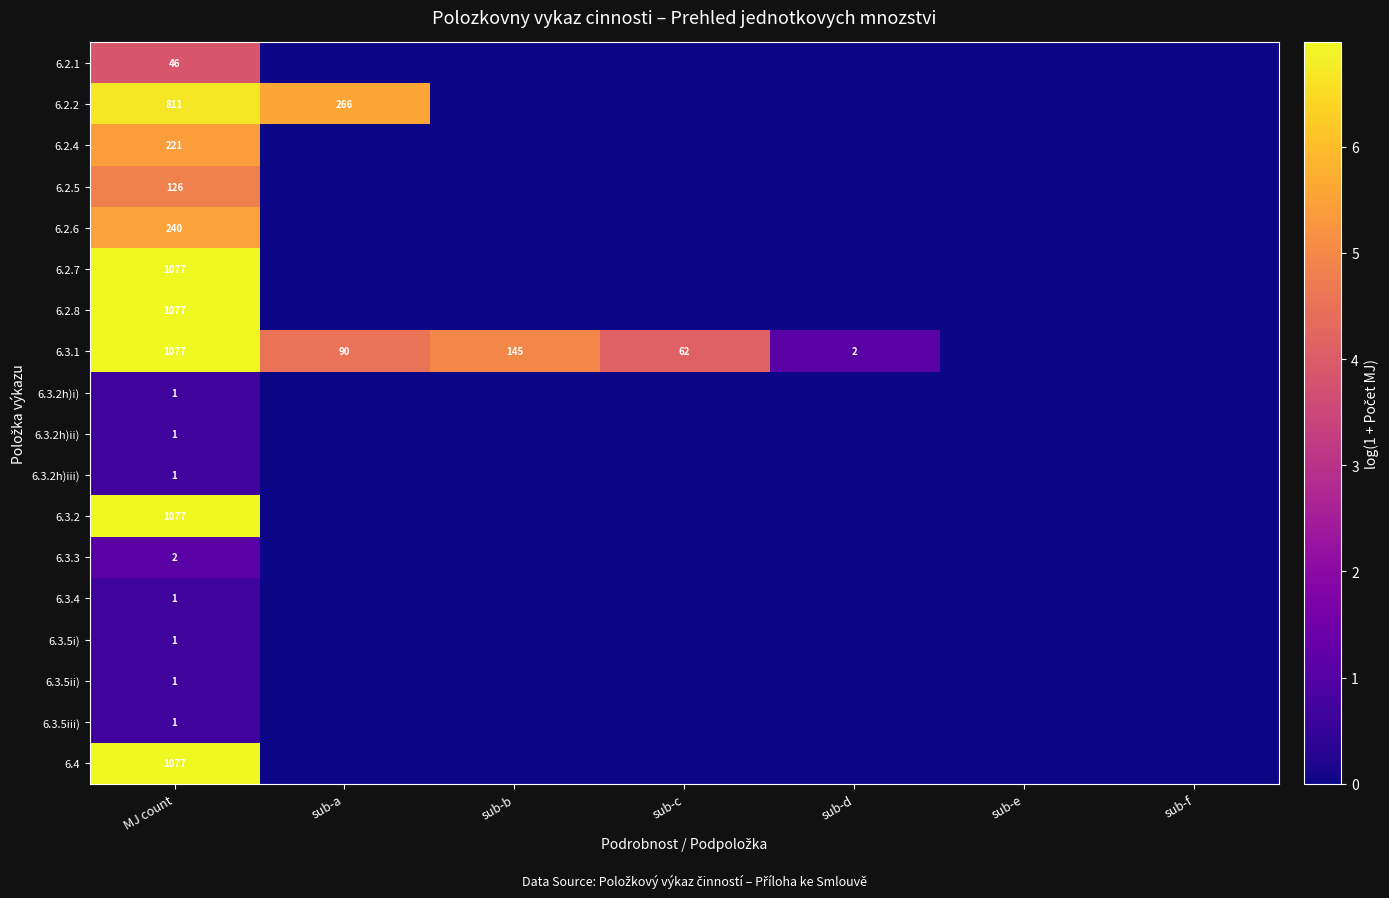

At which category does the chart reach its peak across all series?

MJ count